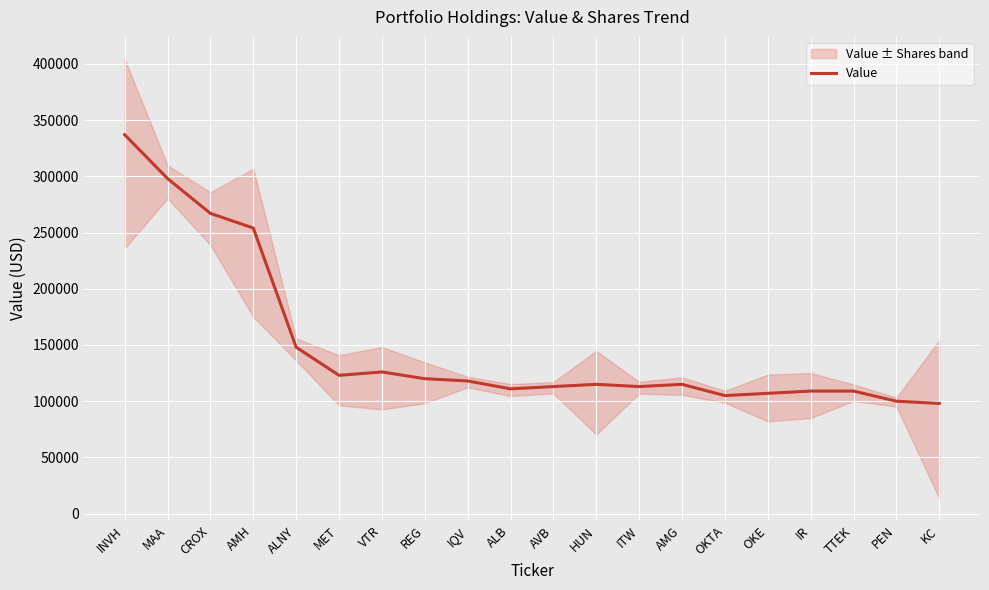

How many values are below 115000?

9